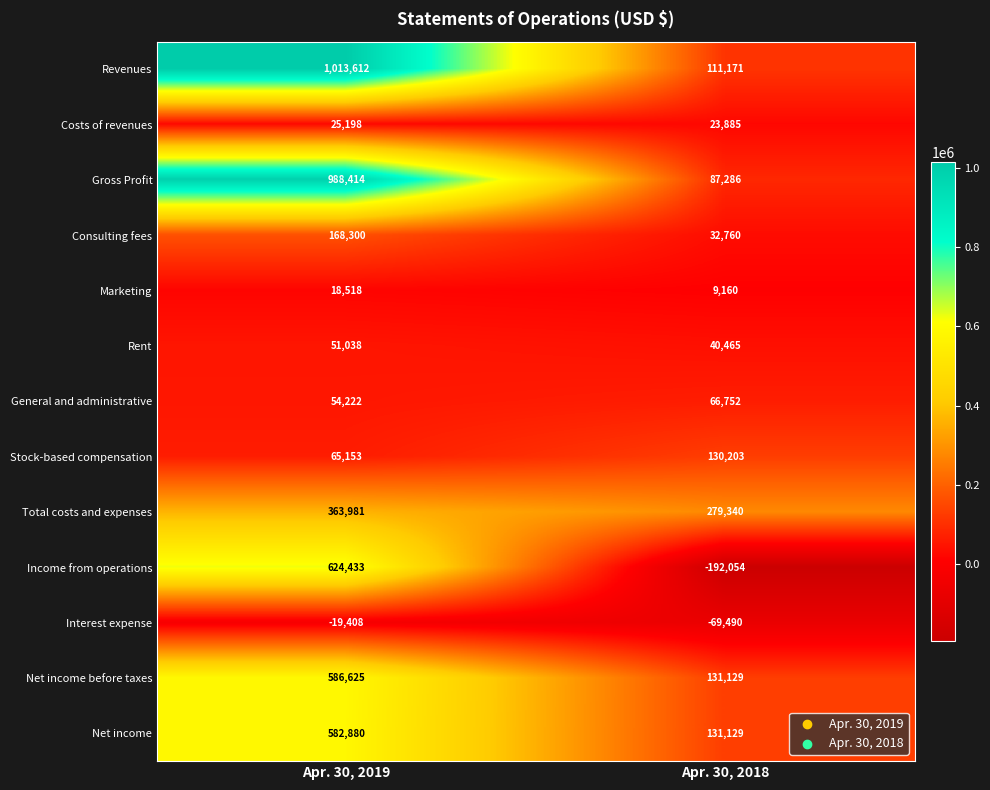

Which series has the widest spread of values?

Revenues